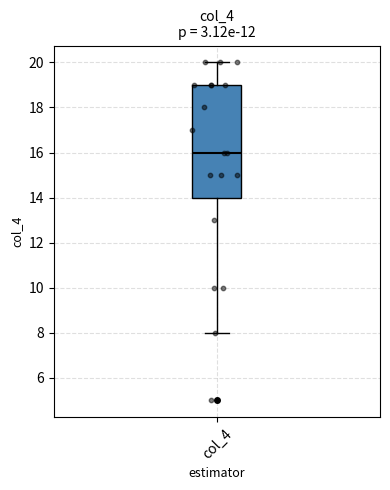

Where does the upper whisker of the box for col_4 end on the y-axis? The values are not printed on the chart, so give them approximately, as read against the axis.

20